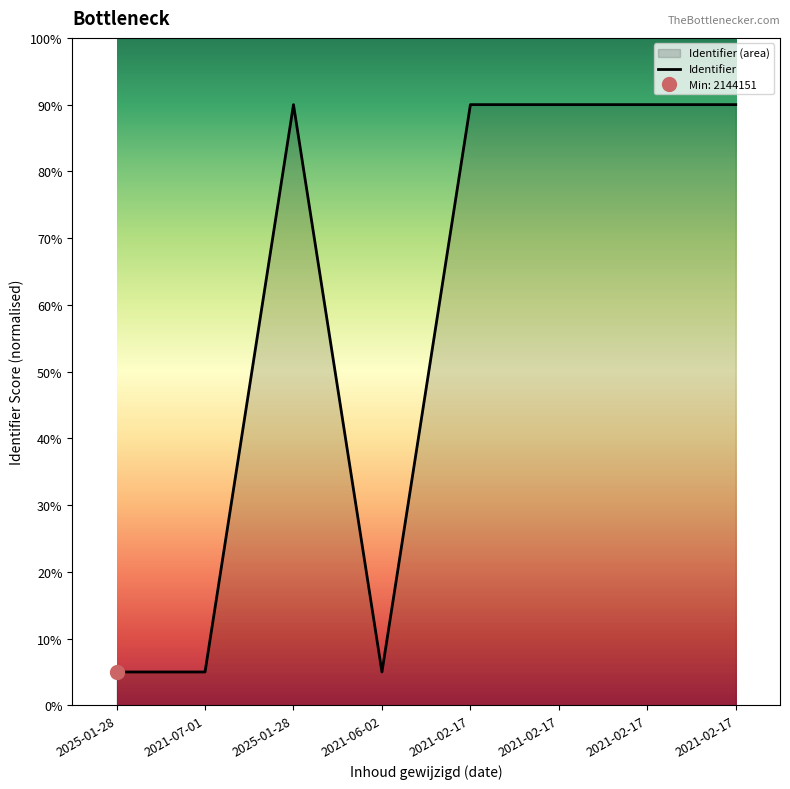

Read the value at 2021-02-17.

90.0